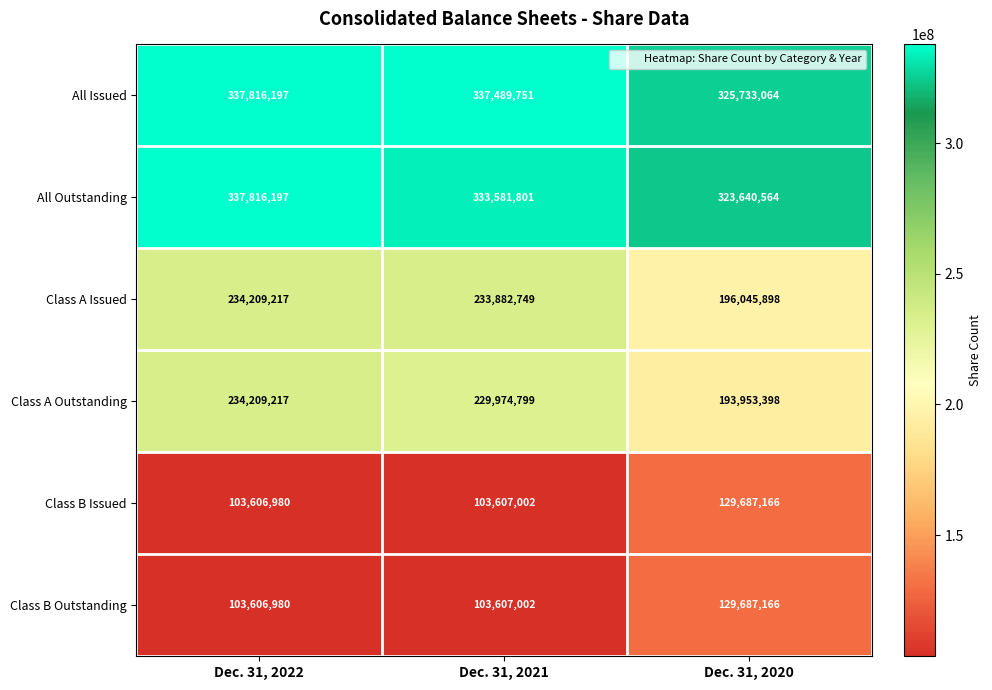

What is the difference between the maximum and second lowest values in the Class B Outstanding series?

26080164